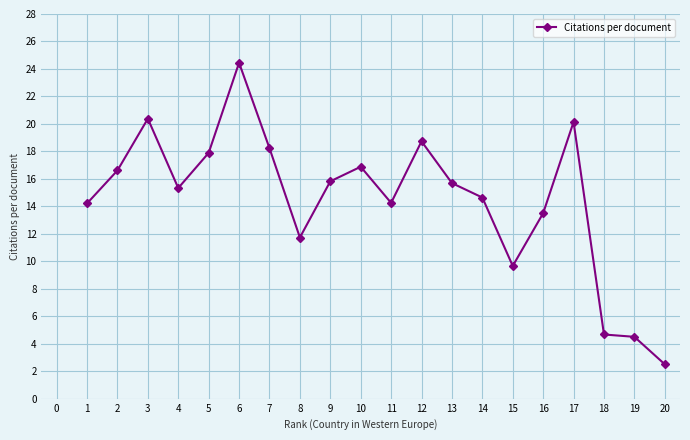

What value does the data have at 2?

16.6